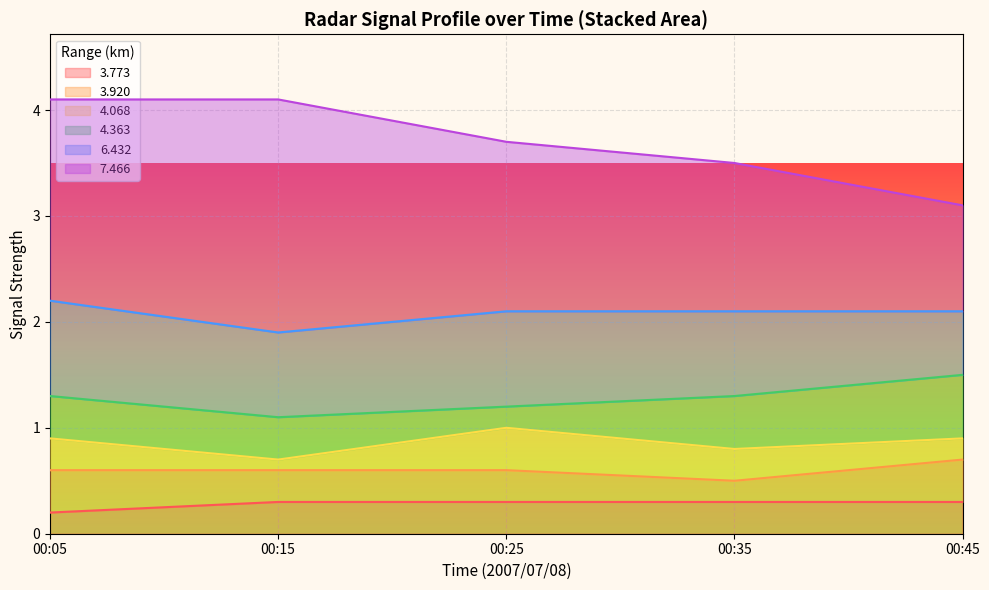

What is the total value across all series at 00:15?

4.1